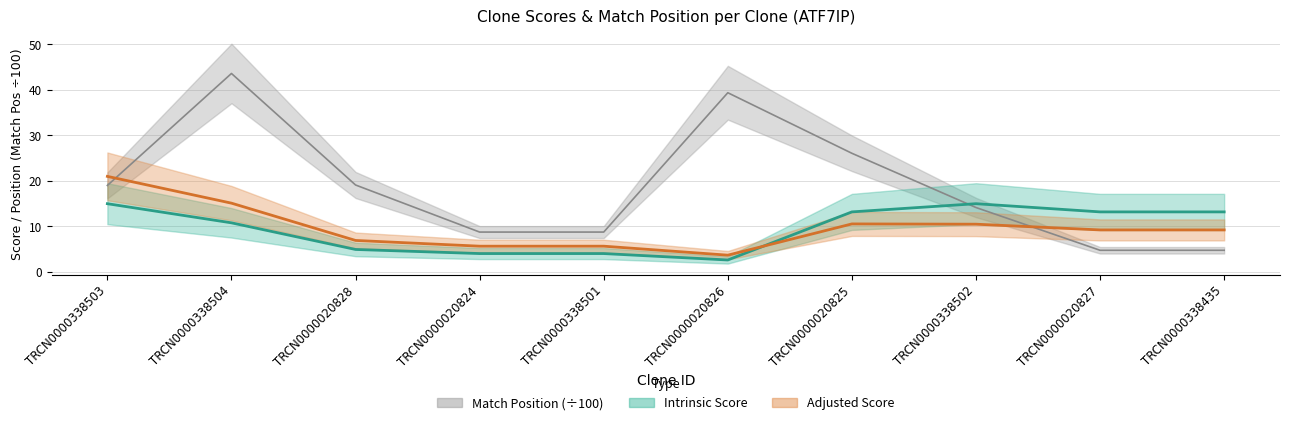

Reading left to right, transcribe all the data shown in this chart.

Match Position: 19.0	43.6	19.1	8.8	8.8	39.4	26.1	14.2	4.8	4.8
Adjusted Score: 21.0	15.1	6.9	5.7	5.7	3.7	10.6	10.5	9.2	9.2
Intrinsic Score: 15.0	10.8	5.0	4.0	4.0	2.6	13.2	15.0	13.2	13.2